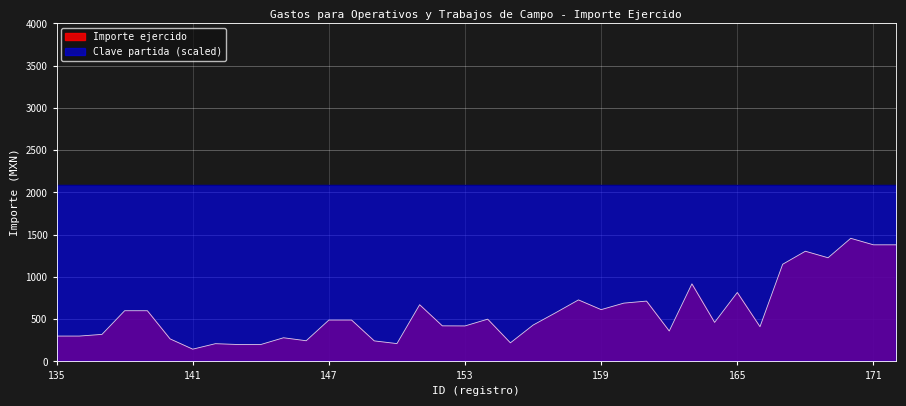

How many interior local peaks (higher than both neighbors) does the data have?

10